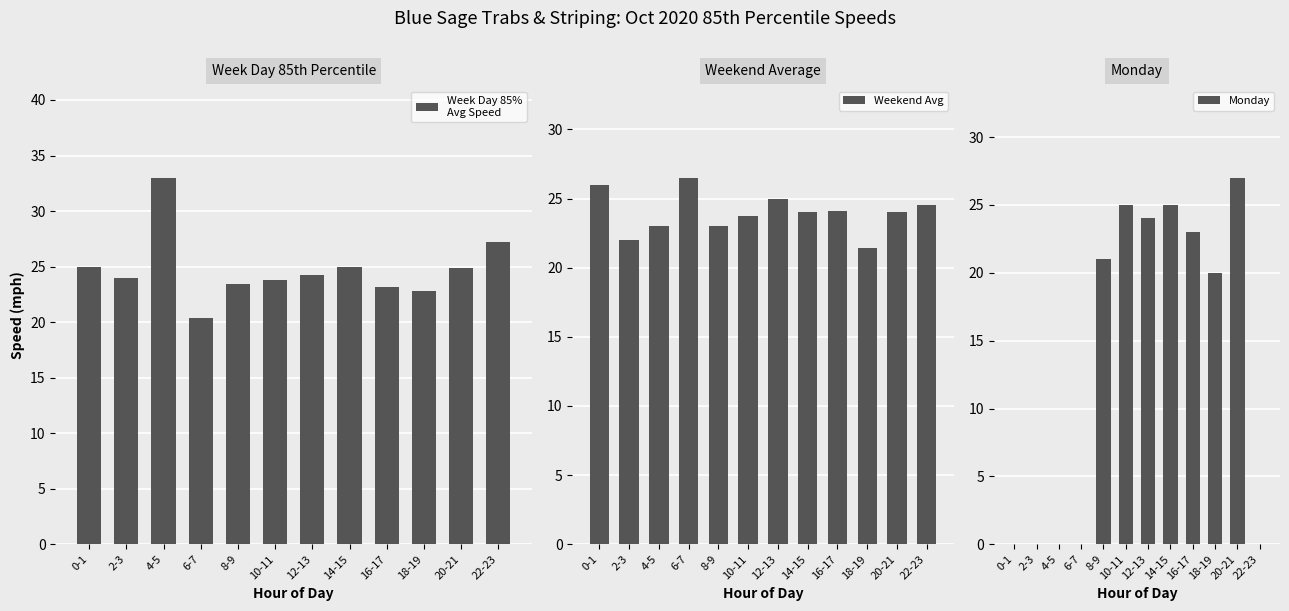

How many values in Monday are above zero?

7